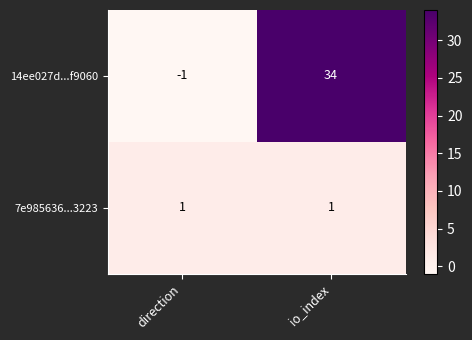

At which label does 14ee027d...f9060 reach its minimum?

direction